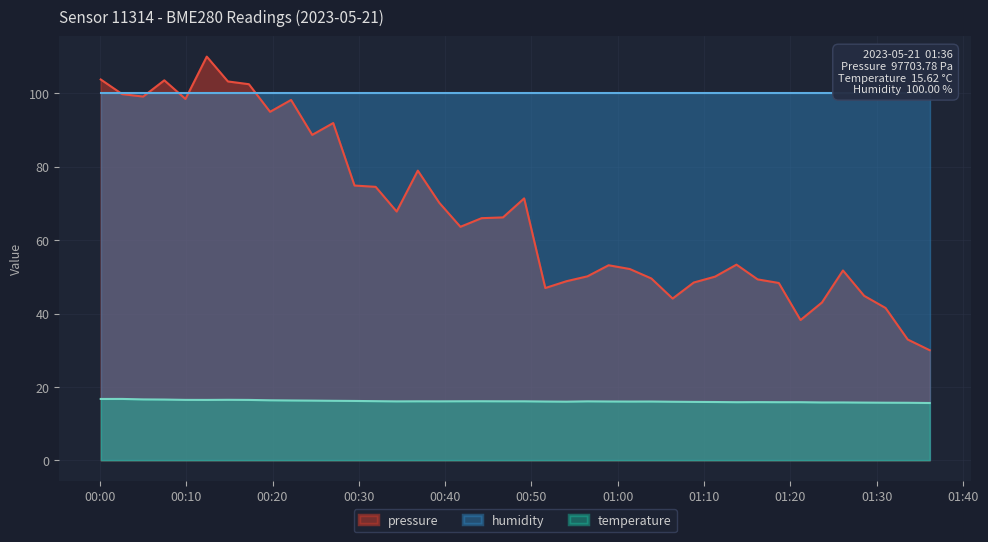

What is the minimum value for pressure?

30.0